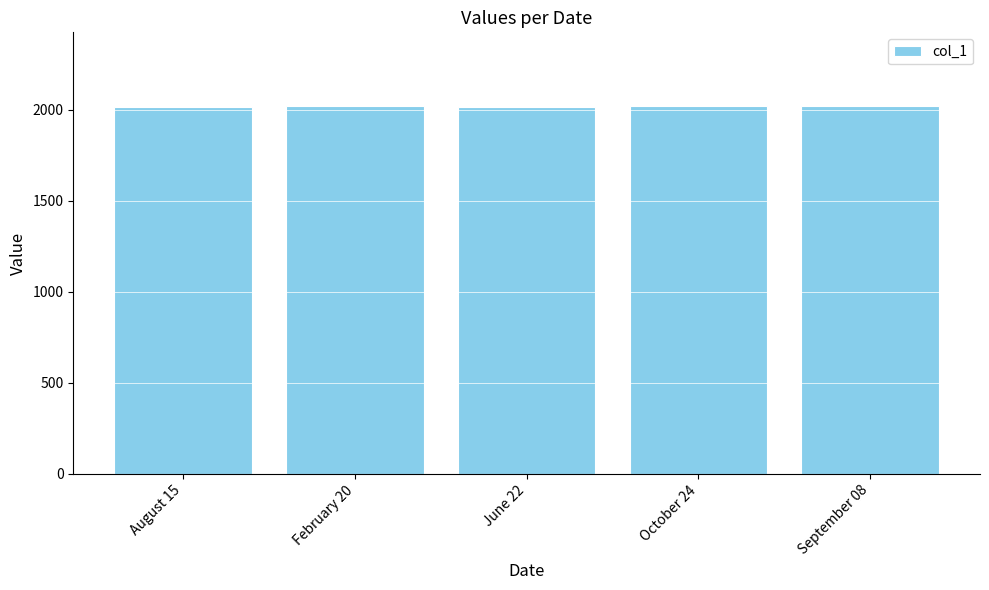

What is the smallest value displayed?

2016